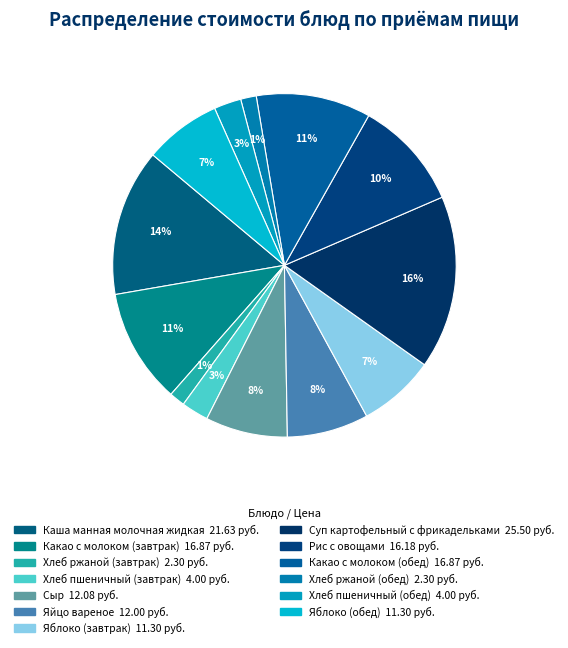

How many slices are in this pie chart?

13